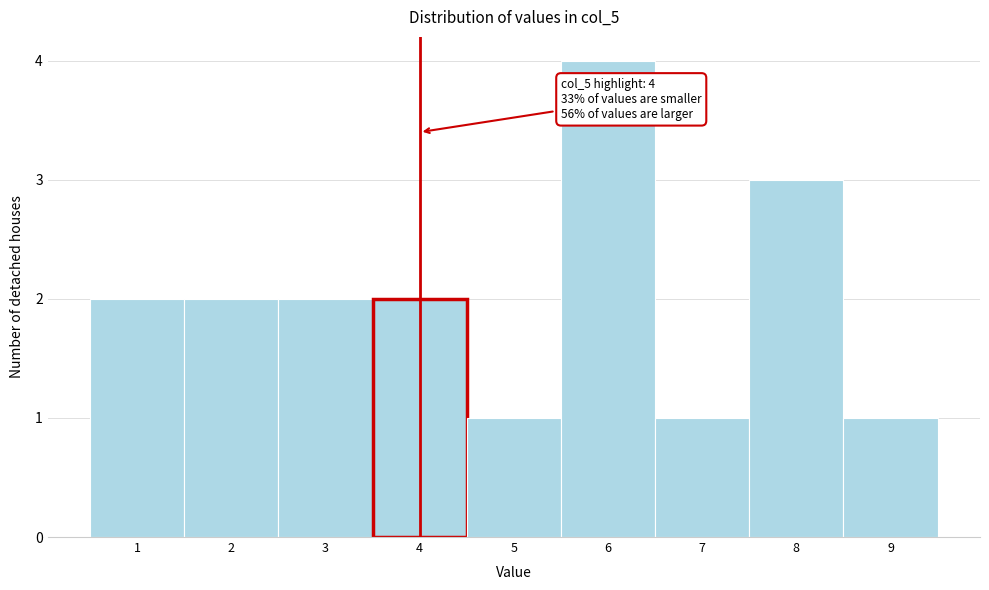

Which range on the x-axis has the tallest bar?

5.5 to 6.5